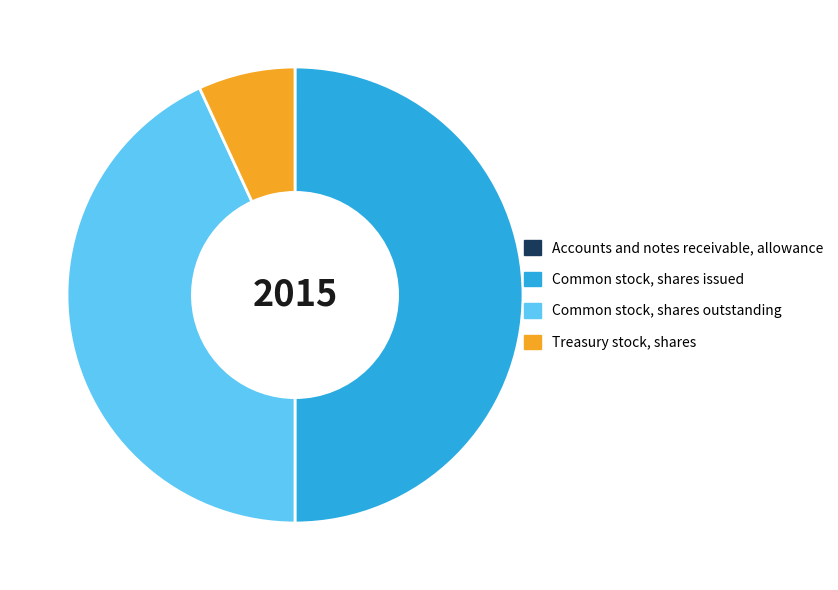

Does Treasury stock, shares represent more than half of the total?

No